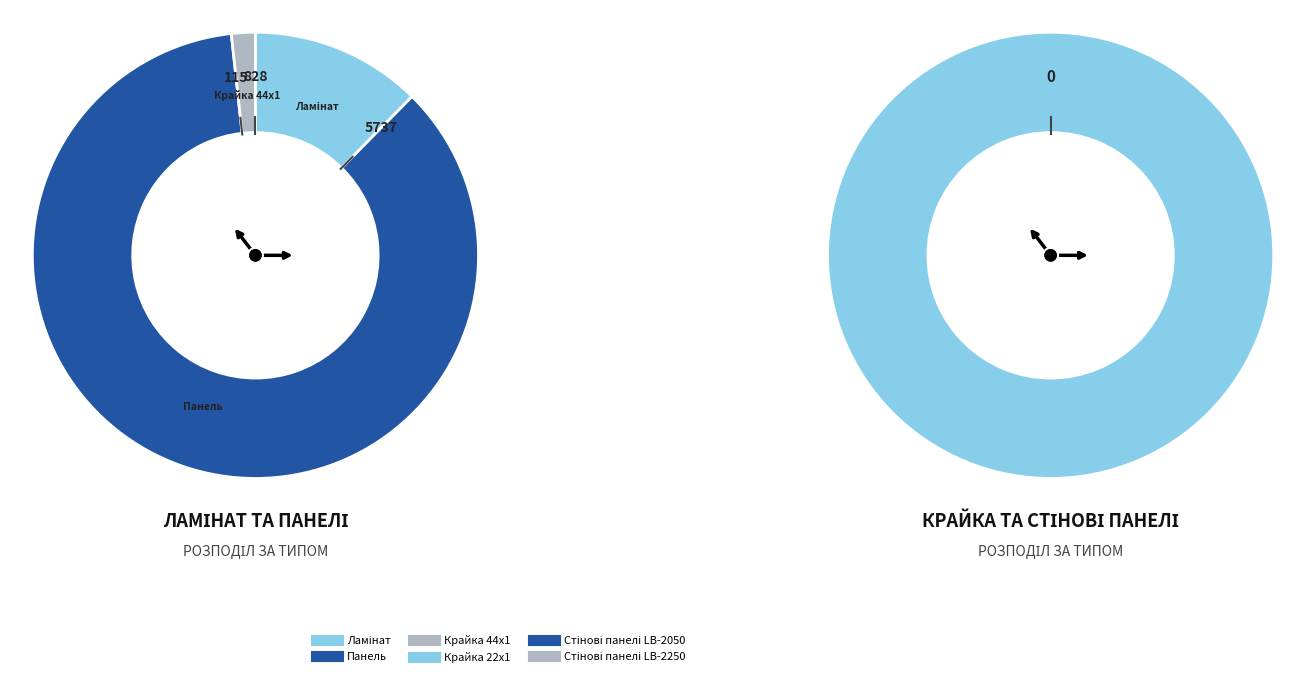

How many segments does this pie chart have?

6